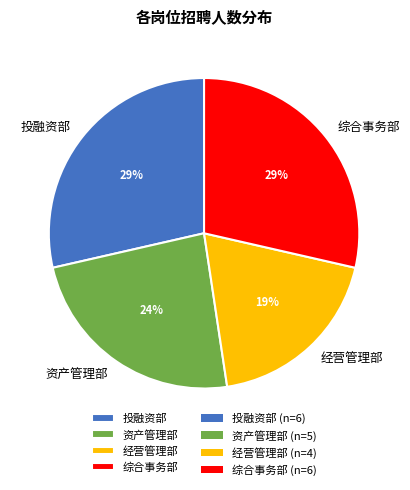

To the nearest percent, what portion does 经营管理部 represent?

19%